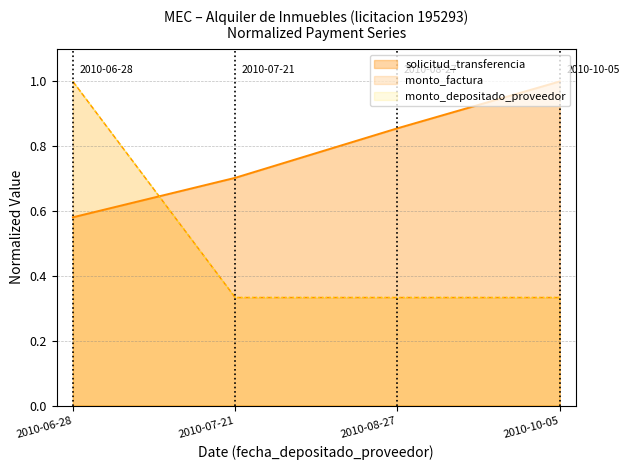

True or false: monto_factura and monto_depositado_proveedor intersect in this chart.

False